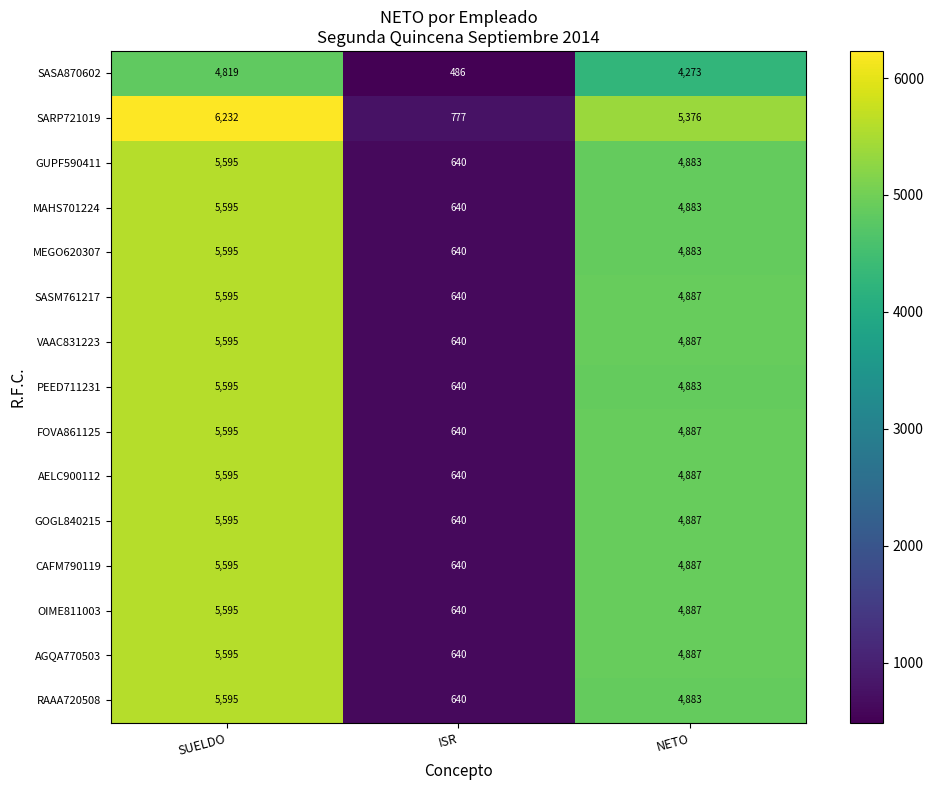

Which series has the largest total across all categories?

SARP721019